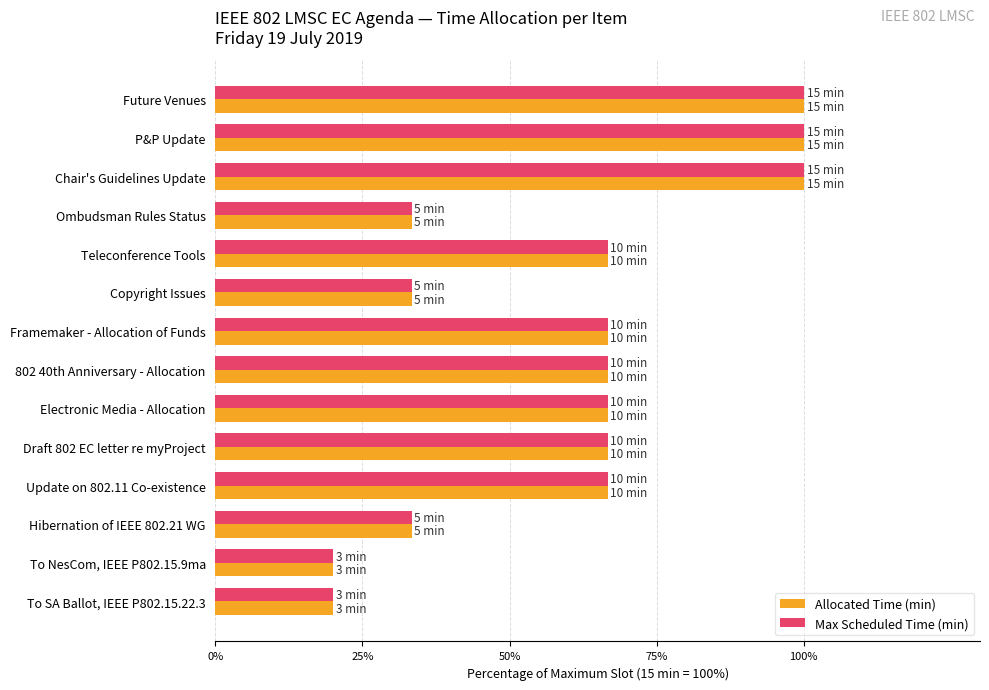

Count the number of data series in this chart.

2